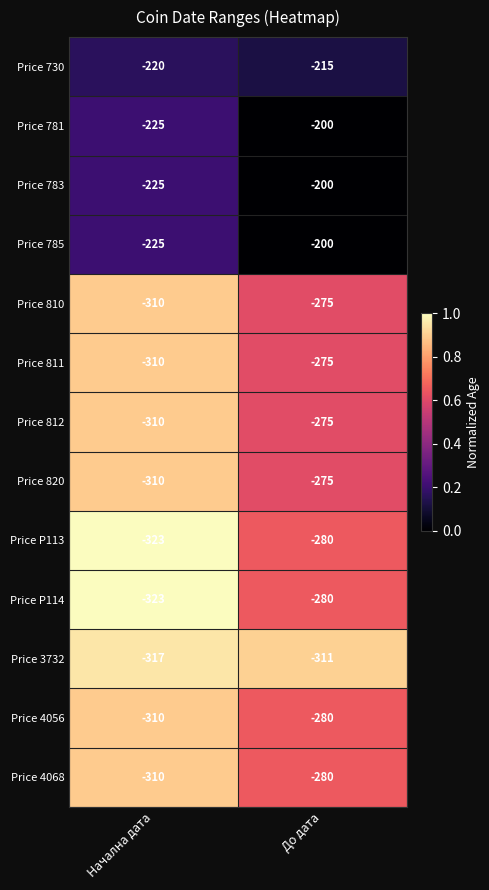

What is the sum of all Price 781 values?

-425